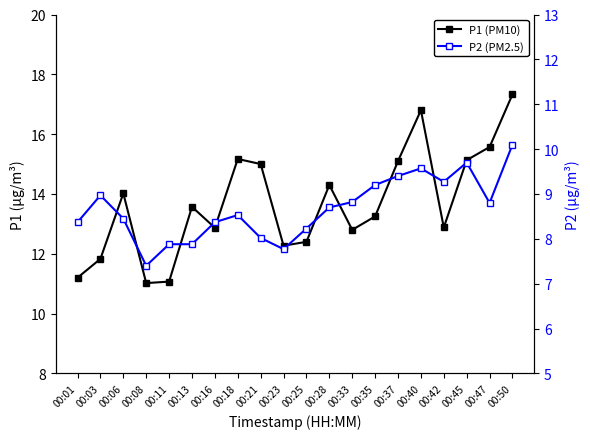

True or false: P2 (PM2.5) and P1 (PM10) cross at least once.

False